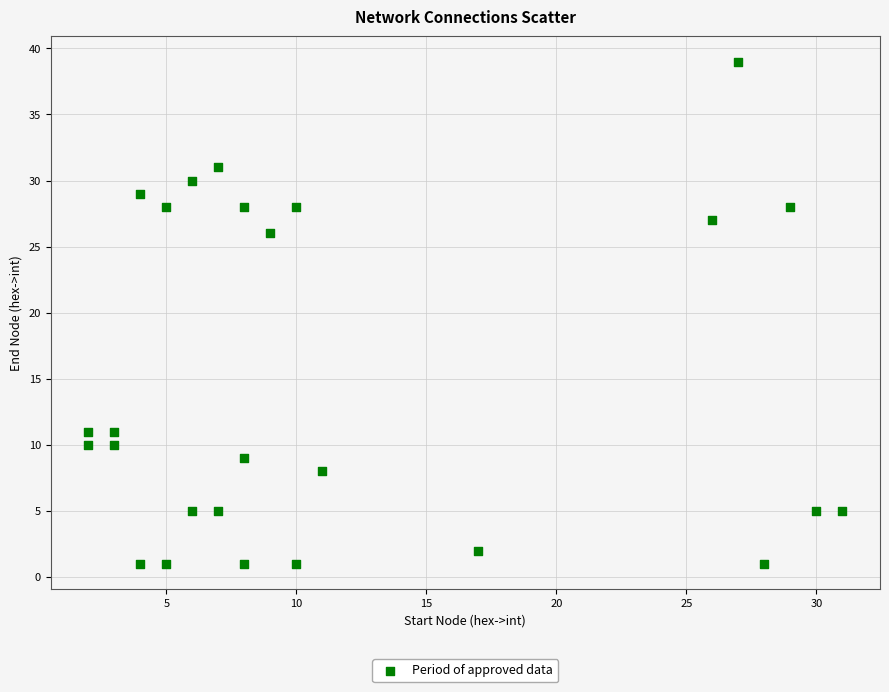

What is the range of Y values (max minus min)?

38